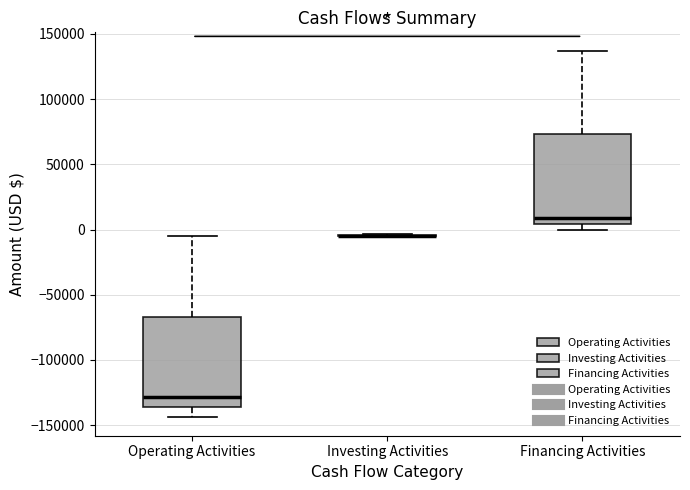

Reading left to right, read every box against the y-axis: the position of its median line, the range the box covers, and the ends of its whiskers. The values are not printed on the chart, so give them approximately, as read against the axis.

Operating Activities: median -130000, box -135000 to -65000, whiskers -145000 to -5000
Investing Activities: box collapsed to a line at -5000, whiskers -5000 to -5000
Financing Activities: median 10000, box 5000 to 75000, whiskers 0 to 135000